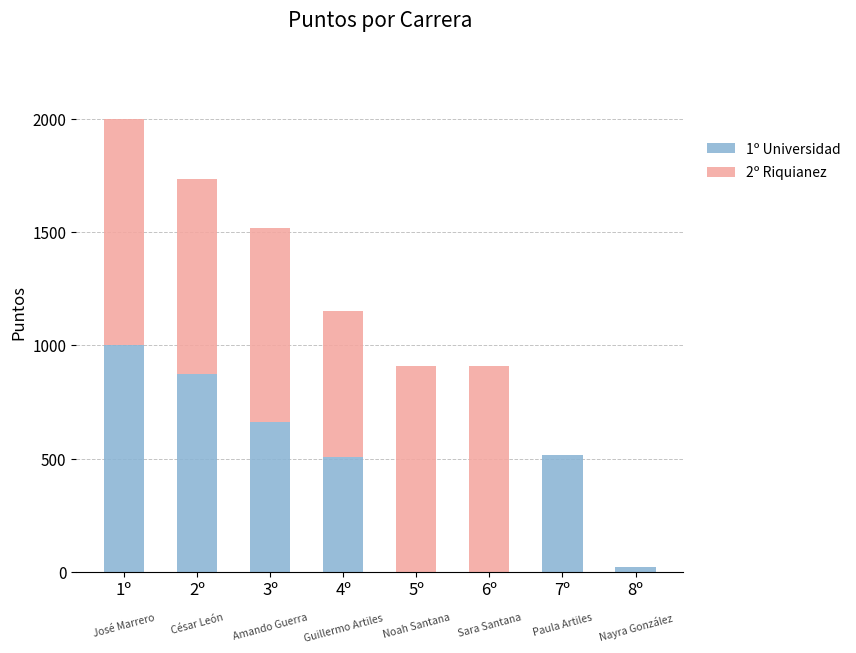

Reading left to right, list the values for the 1º Universidad series.

1º=1000.0	2º=876.0	3º=663.1	4º=507.1	5º=0.0	6º=0.0	7º=517.5	8º=20.0